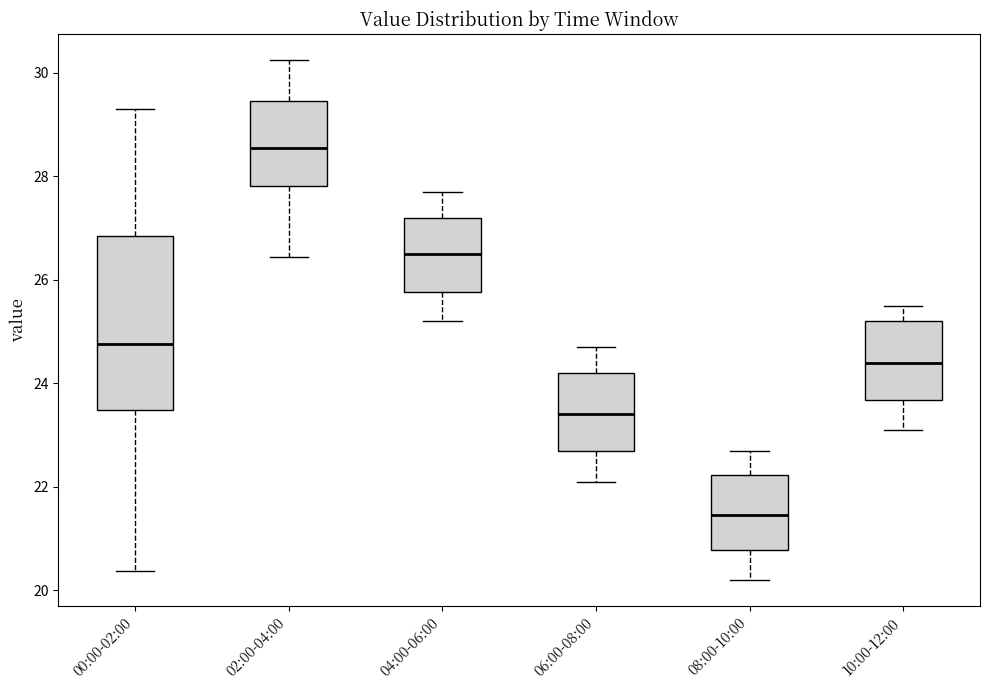

Which box is the tallest, from its lower edge to its upper edge?

00:00-02:00